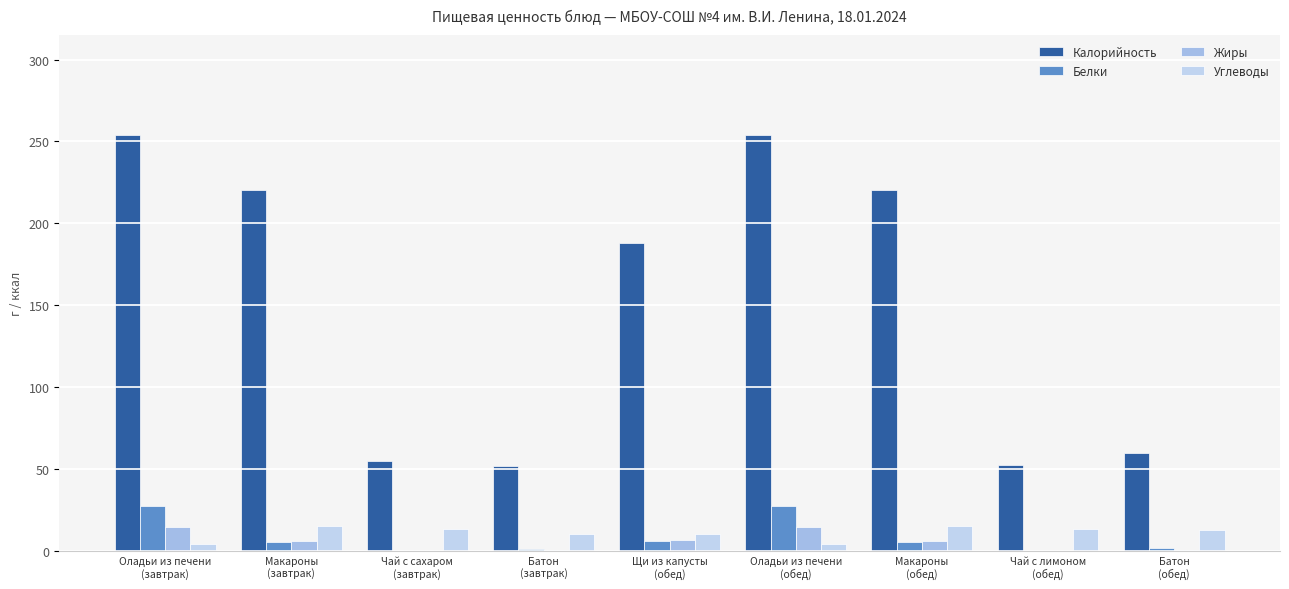

Which series has the largest total across all categories?

Калорийность